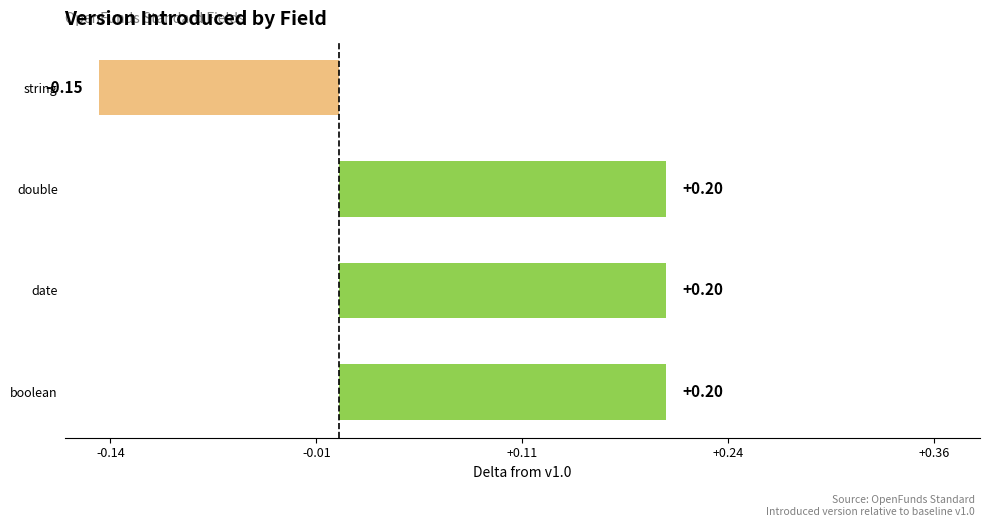

At which label is the value closest to 0?

string